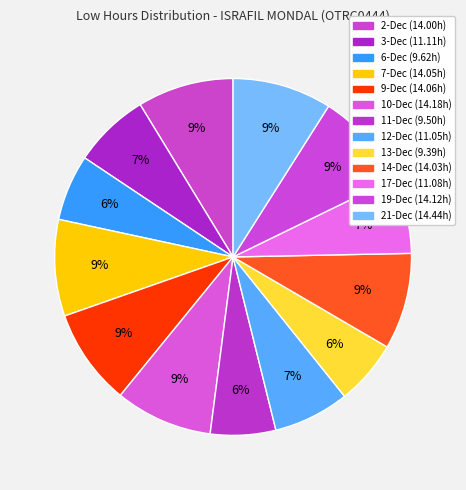

Which category has the smallest portion of the pie?

13-Dec